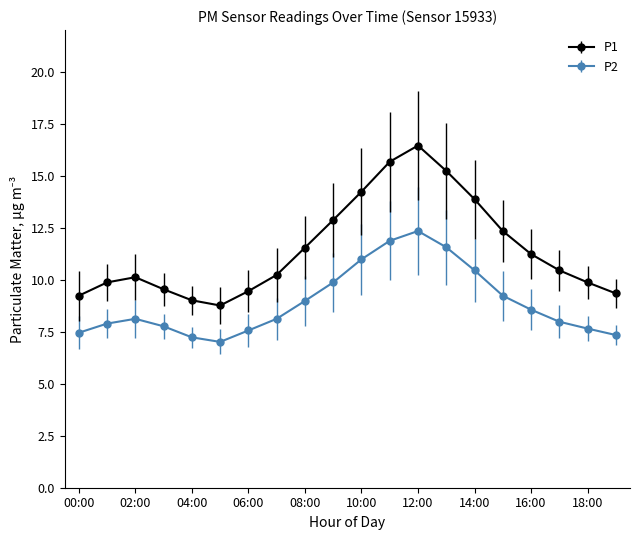

Which series has the widest spread of values?

P1